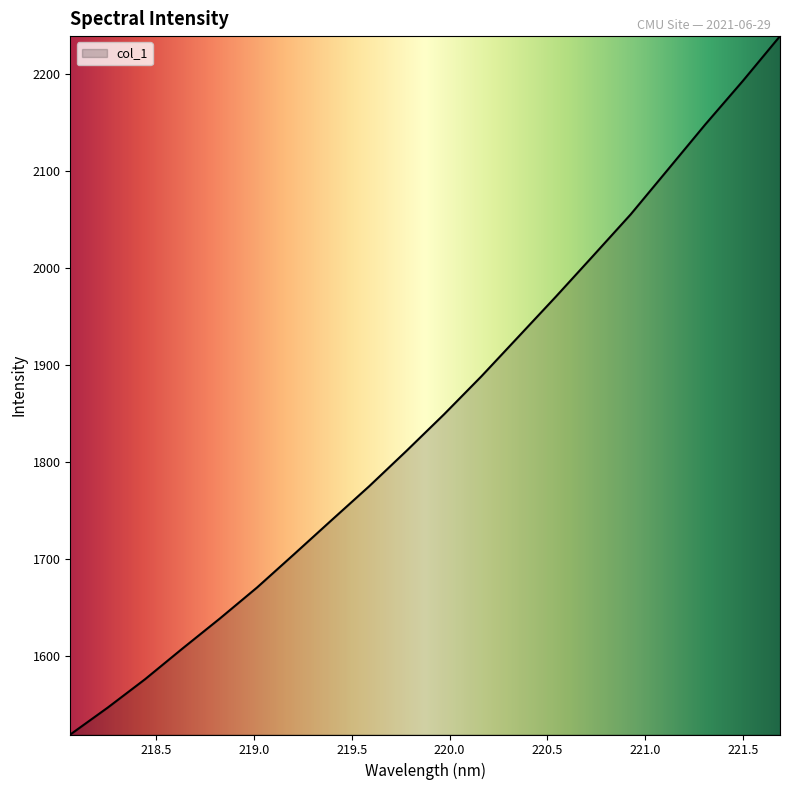

What is the difference between the maximum and minimum values?

720.1